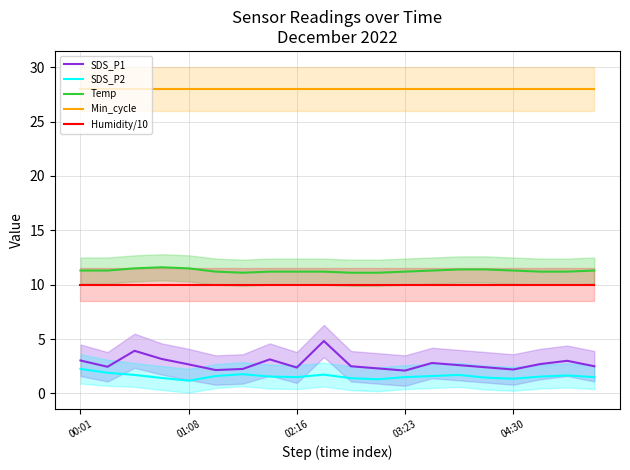

What are all the series names shown in the legend?

SDS_P1, SDS_P2, Temp, Min_cycle, Humidity/10